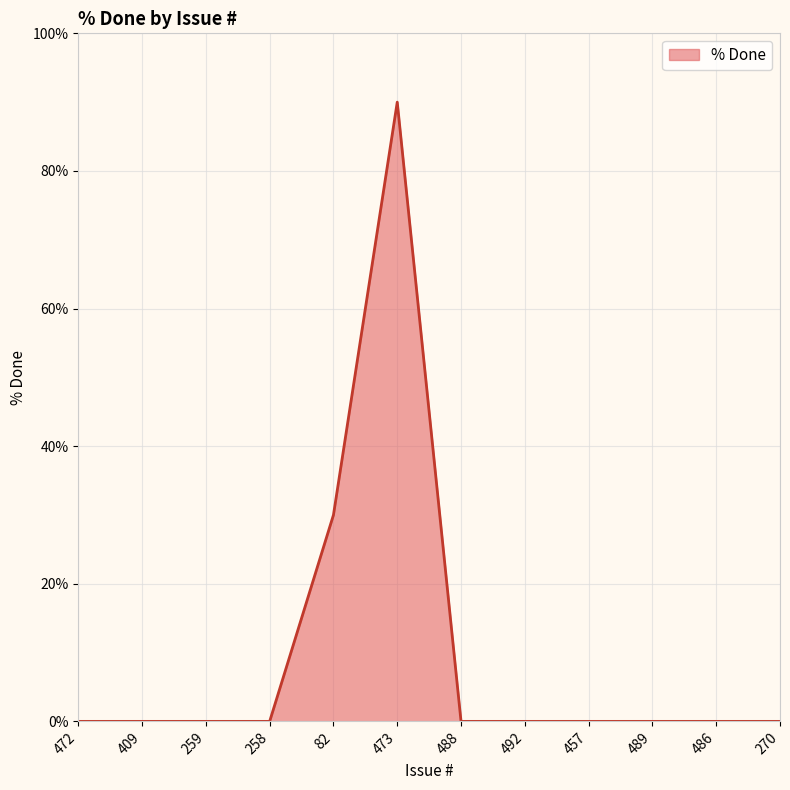

Is it true that the value at 472 is -56?

False